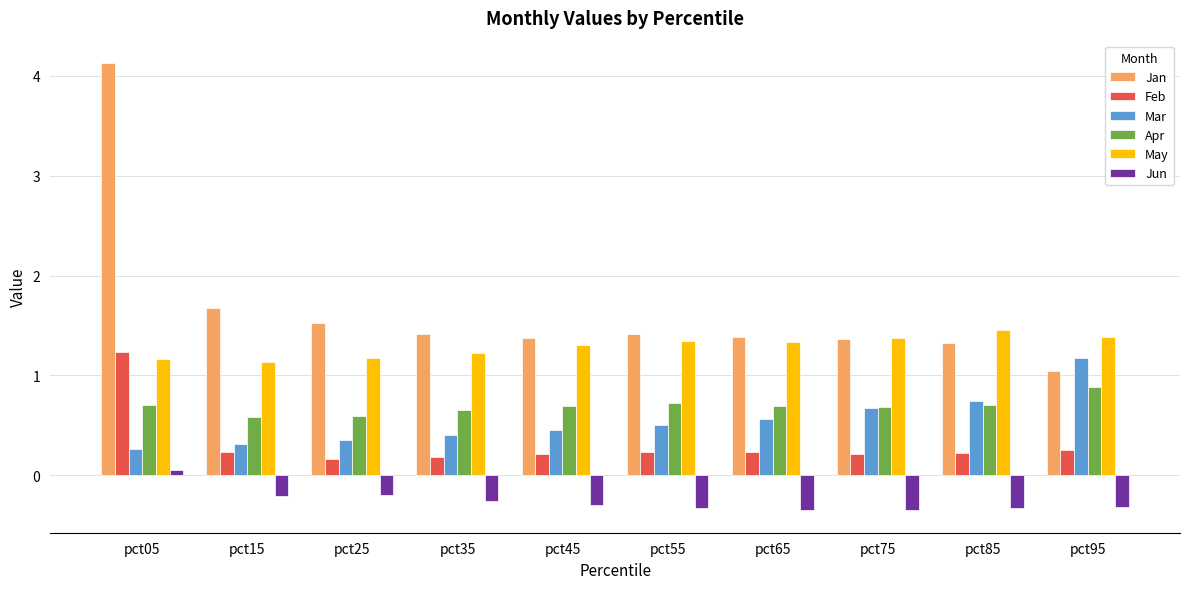

What is the difference between the Jan values at pct15 and pct85?

0.3